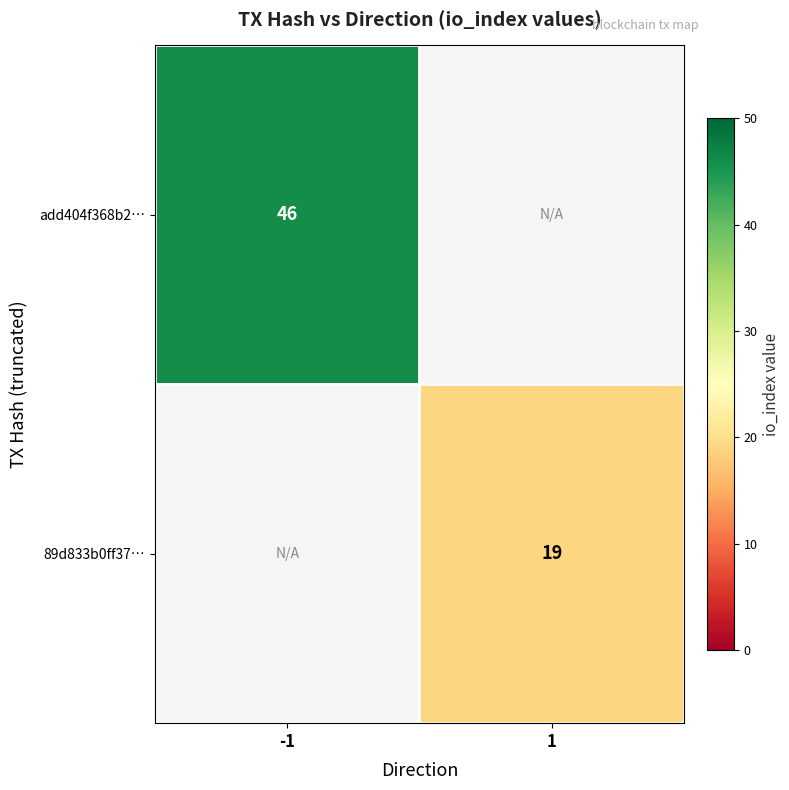

Count the number of data series in this chart.

2